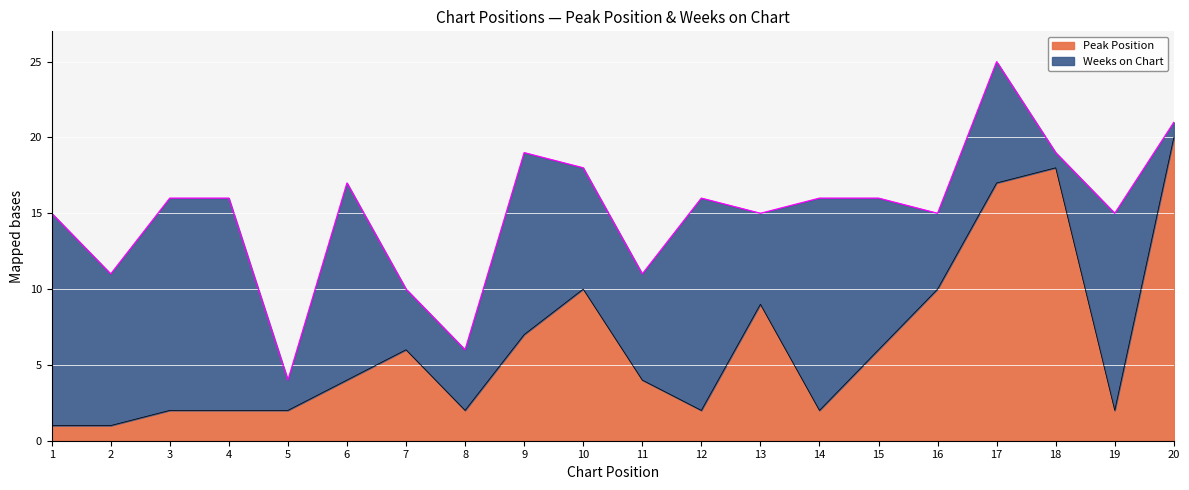

Approximately how many times larger is the value at 12 compared to 6?

0.5